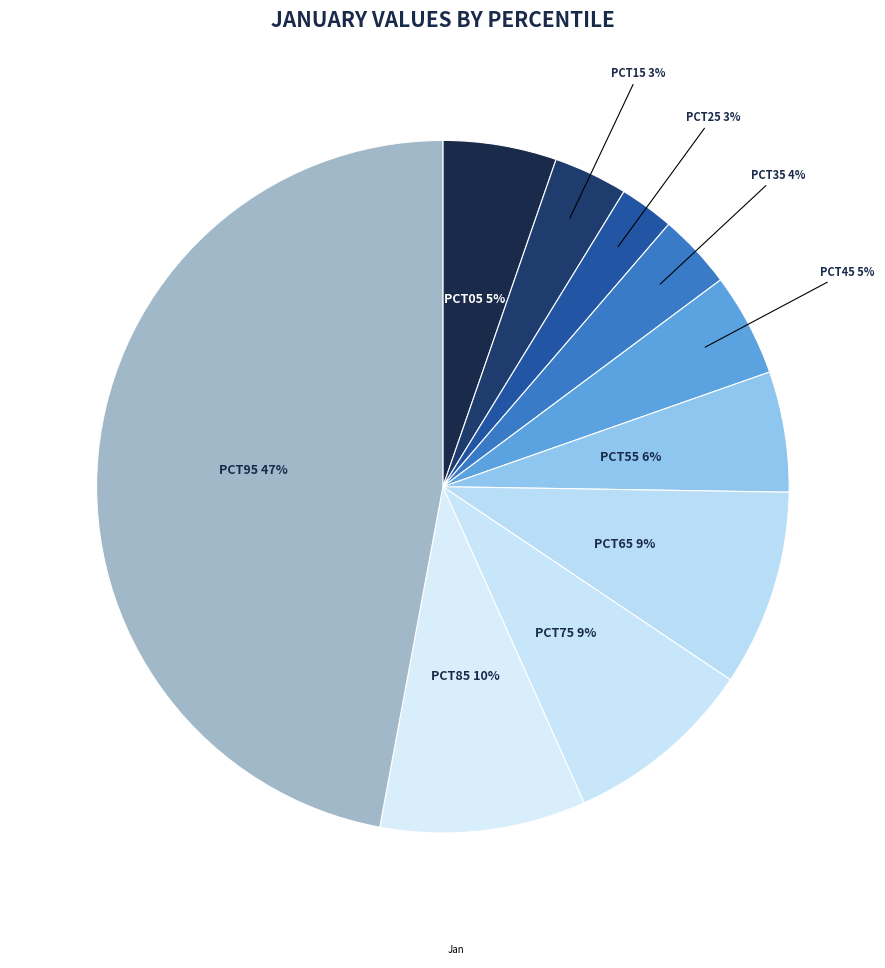

Does any single category account for the majority?

No